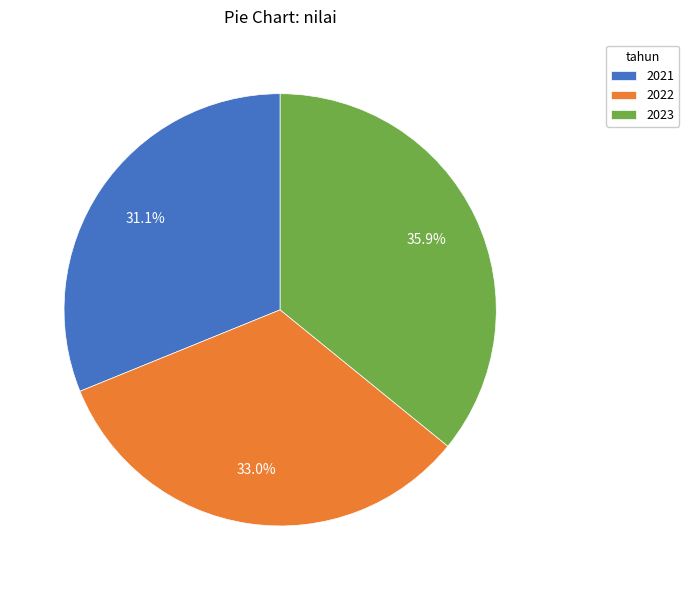

Is 2021 the majority of the pie?

No